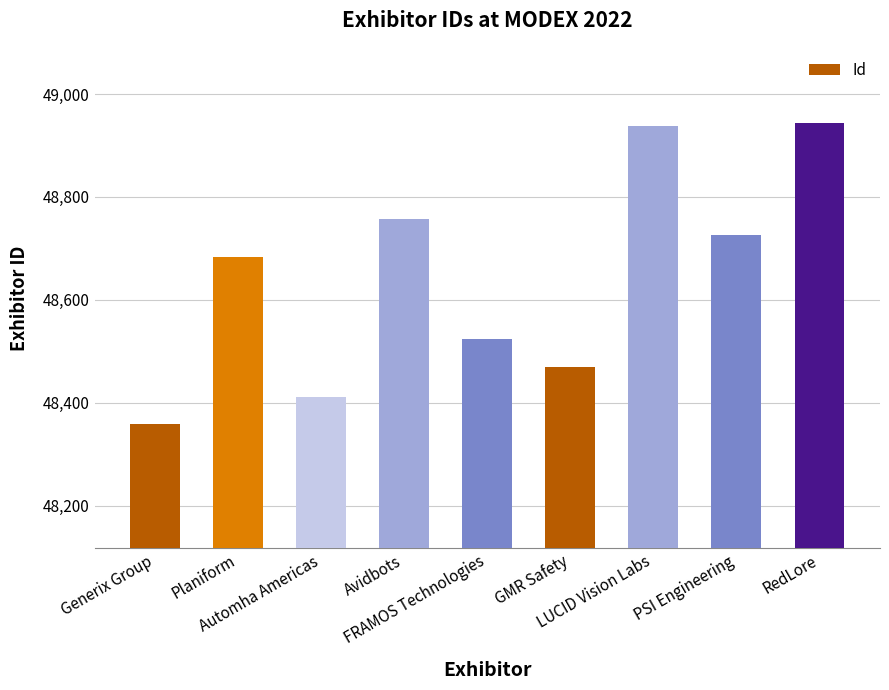

Approximately how many times larger is the value at Automha Americas compared to PSI Engineering?

1.0